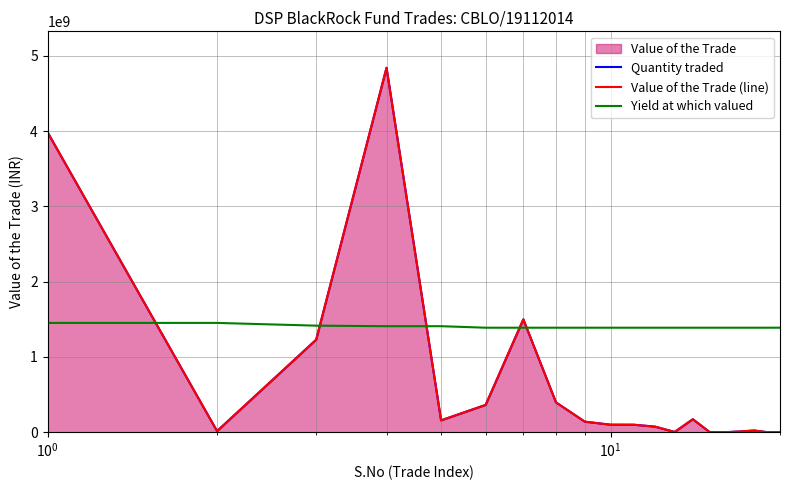

True or false: Yield at which valued has more than 2 points higher than both neighbors.

False